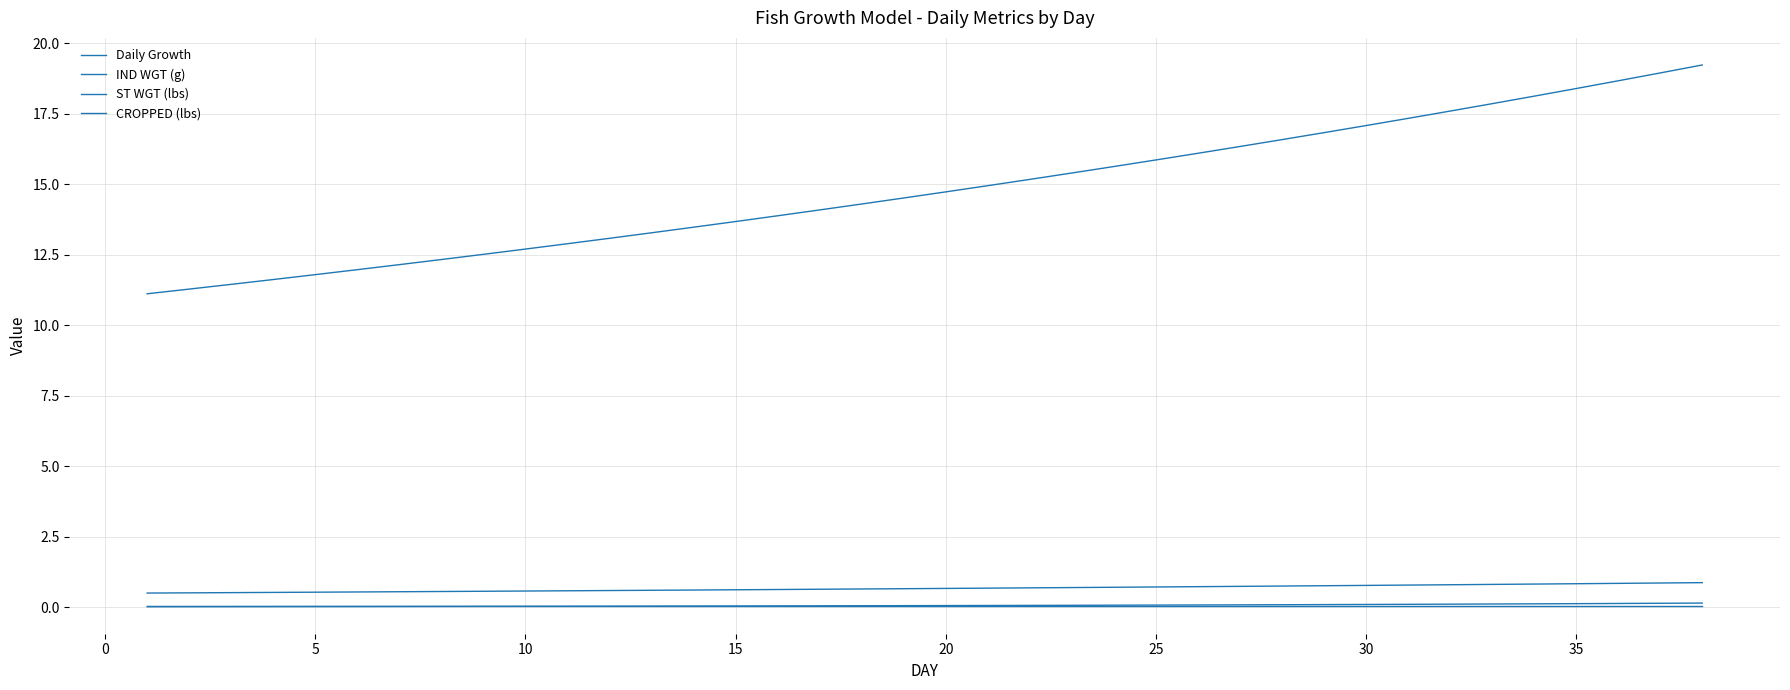

True or false: Daily Growth and CROPPED (lbs) intersect in this chart.

False